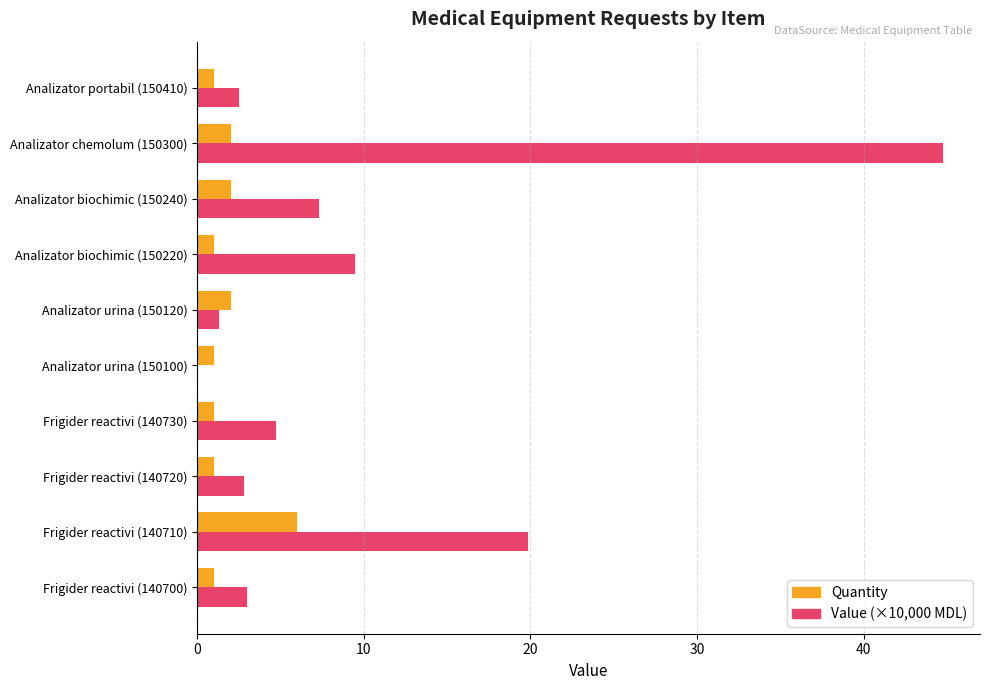

What is the sum of all Value (×10,000 MDL) values?

95.8